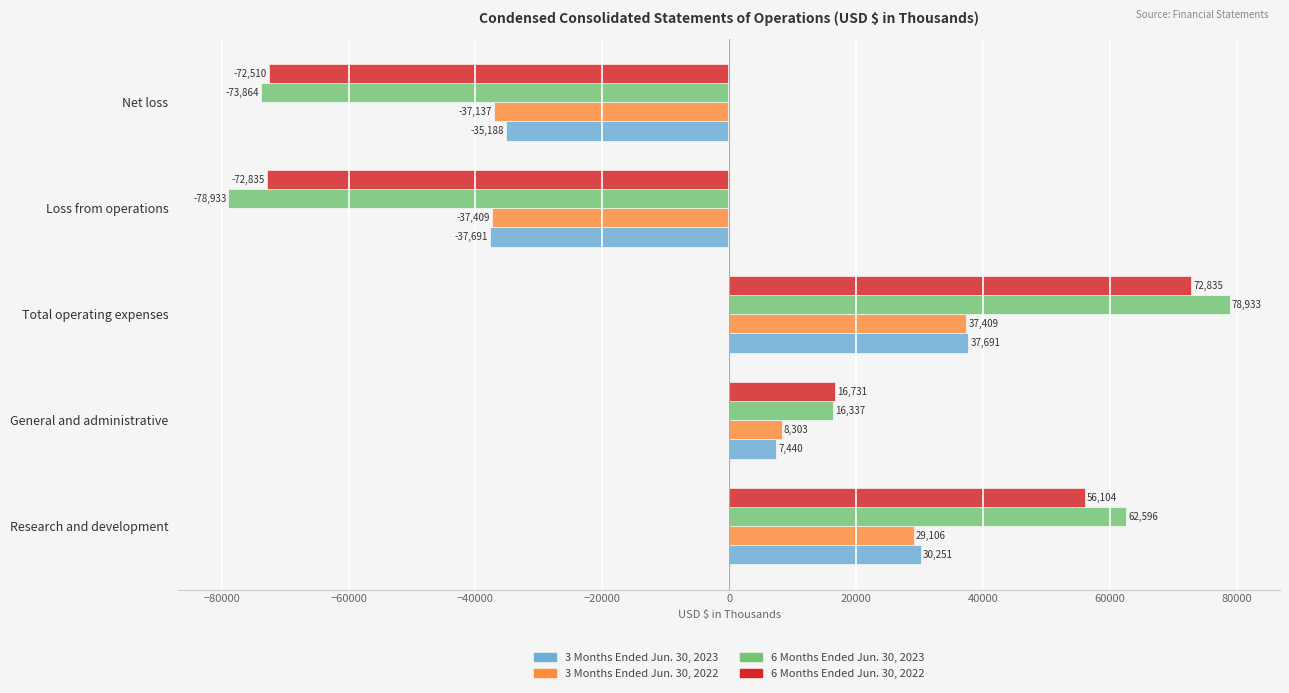

At General and administrative, list the series in order from smallest to largest.

3 Months Ended Jun. 30, 2023, 3 Months Ended Jun. 30, 2022, 6 Months Ended Jun. 30, 2023, 6 Months Ended Jun. 30, 2022